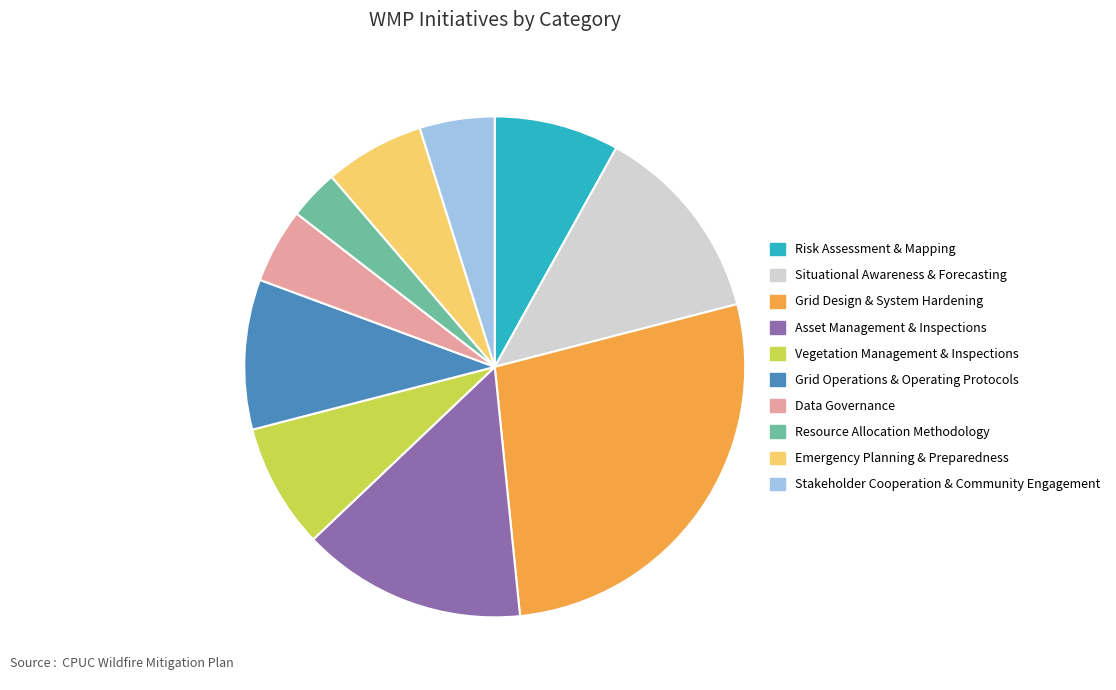

True or false: Vegetation Management & Inspections accounts for 8% of the total.

True